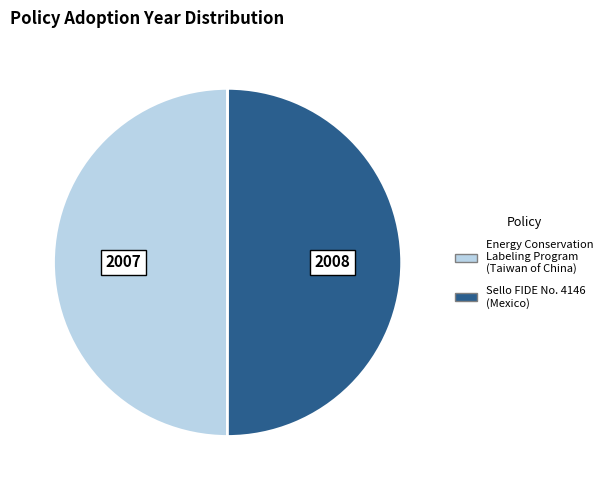

How many slices are in this pie chart?

2